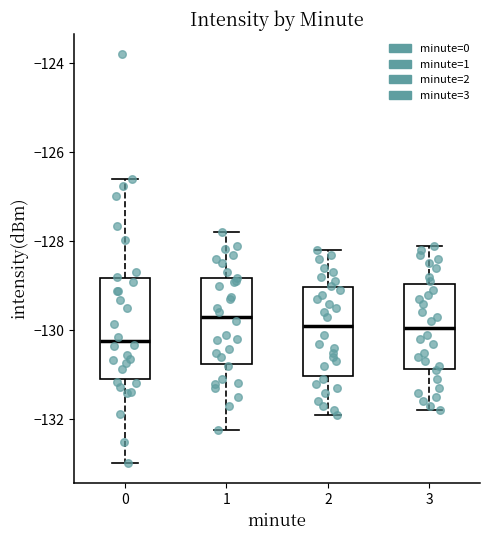

Reading left to right, read every box against the y-axis: the position of its median line, the range the box covers, and the ends of its whiskers. The values are not printed on the chart, so give them approximately, as read against the axis.

0: median -130.2, box -131.0 to -128.8, whiskers -133.0 to -126.6
1: median -129.6, box -130.8 to -128.8, whiskers -132.2 to -127.8
2: median -129.8, box -131.0 to -129.0, whiskers -131.8 to -128.2
3: median -130.0, box -130.8 to -129.0, whiskers -131.8 to -128.0